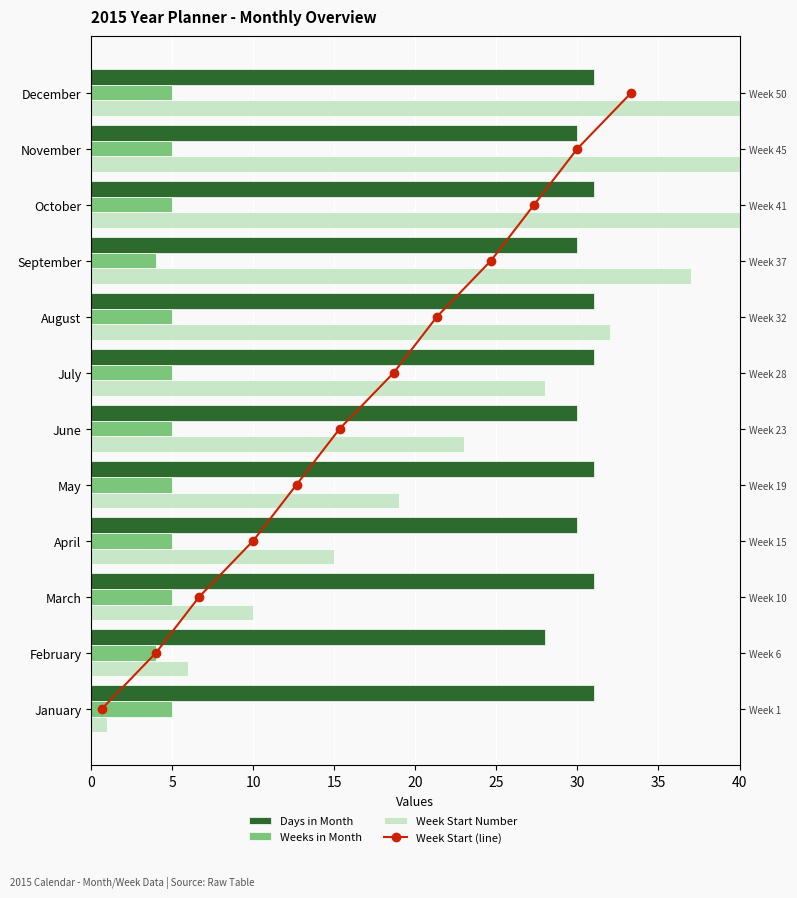

Count the Days in Month values in the range 30 to 31.

11